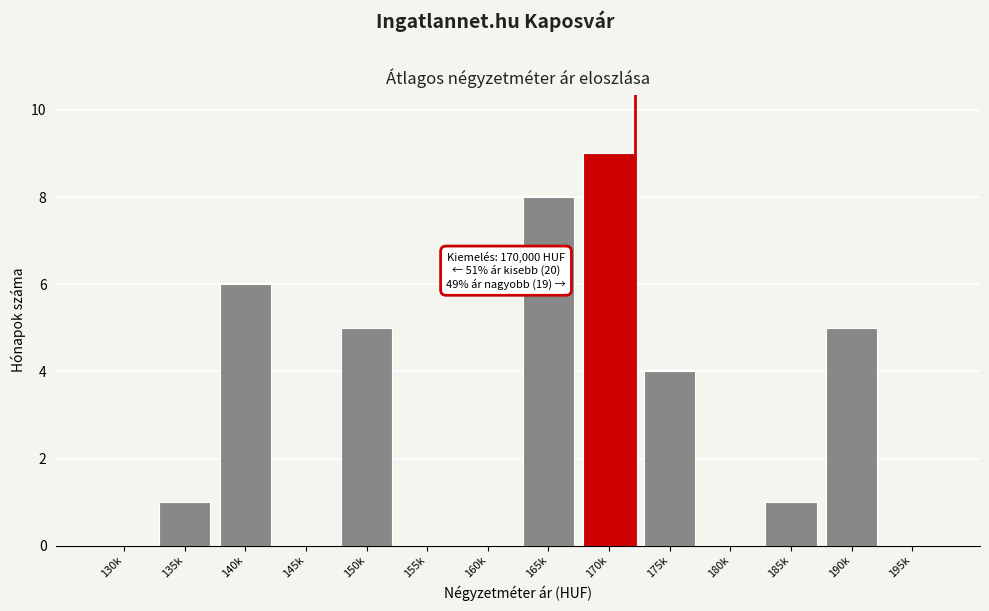

Reading right to left, list all the values displayed in this chart.

195k=0	190k=5	185k=1	180k=0	175k=4	170k=9	165k=8	160k=0	155k=0	150k=5	145k=0	140k=6	135k=1	130k=0